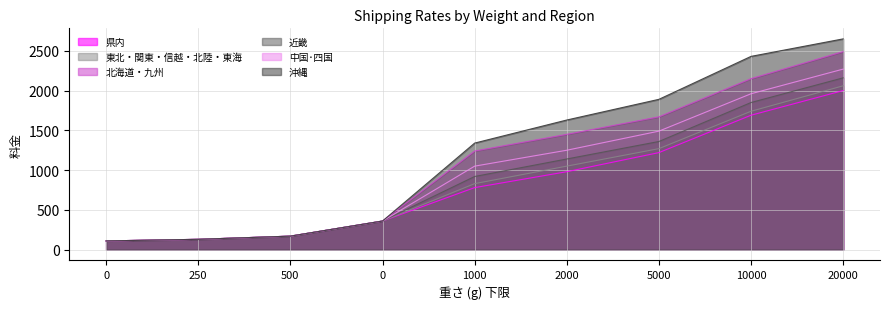

Reading right to left, list all the values displayed in this chart.

県内: 2000	1690	1220	980	780	360	170	130	110
東北・関東・信越・北陸・東海: 2060	1740	1270	1050	830	360	170	130	110
北海道・九州: 2490	2150	1670	1450	1240	360	170	130	110
近畿: 2160	1850	1360	1140	920	360	170	130	110
中国･四国: 2270	1960	1490	1250	1050	360	170	130	110
沖縄: 2650	2430	1890	1630	1340	360	170	130	110